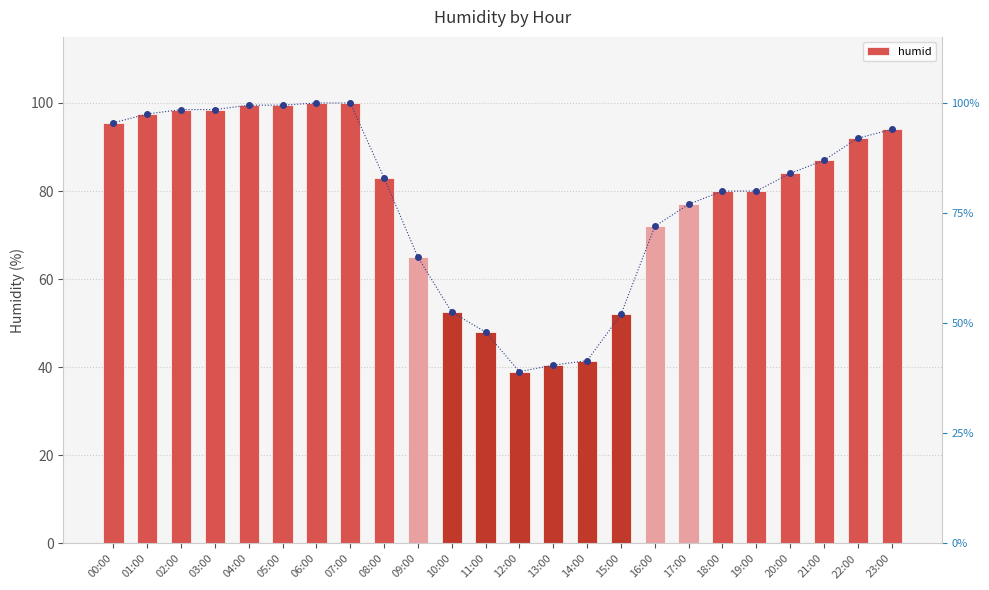

The humid series shows 62.2 at 06:00. True or false?

False